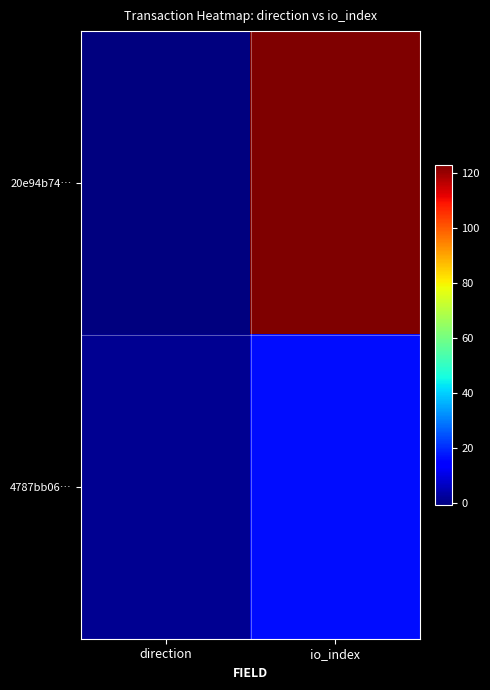

Reading right to left, extract all data points from this chart.

20e94b74…: io_index=123	direction=-1
4787bb06…: io_index=16	direction=1